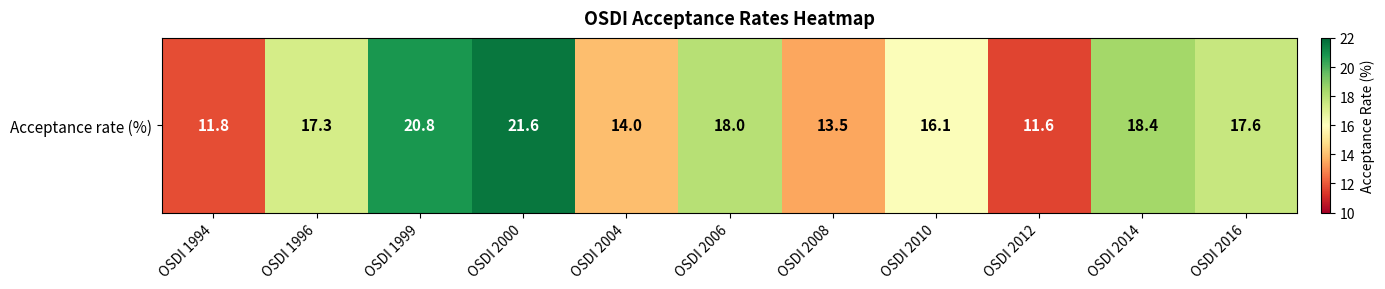

Is it true that the value at OSDI 1996 is 23.5?

False